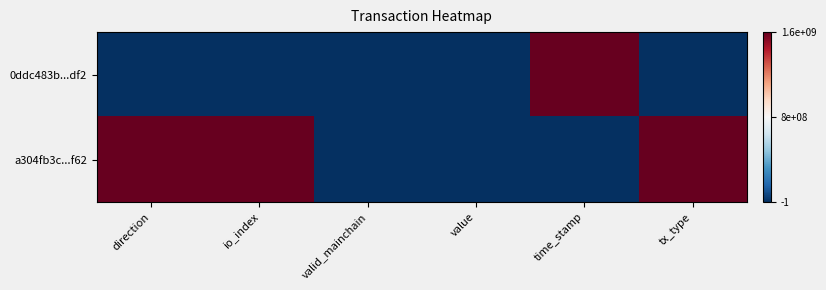

Which series has the largest range (max minus min)?

0ddc483b...df2